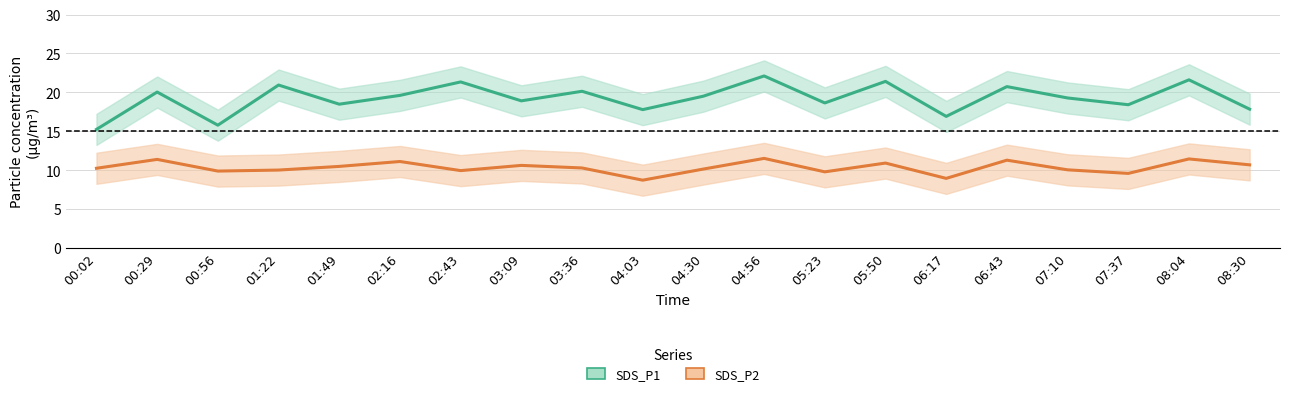

Is this an area chart (filled region under the line)?

No